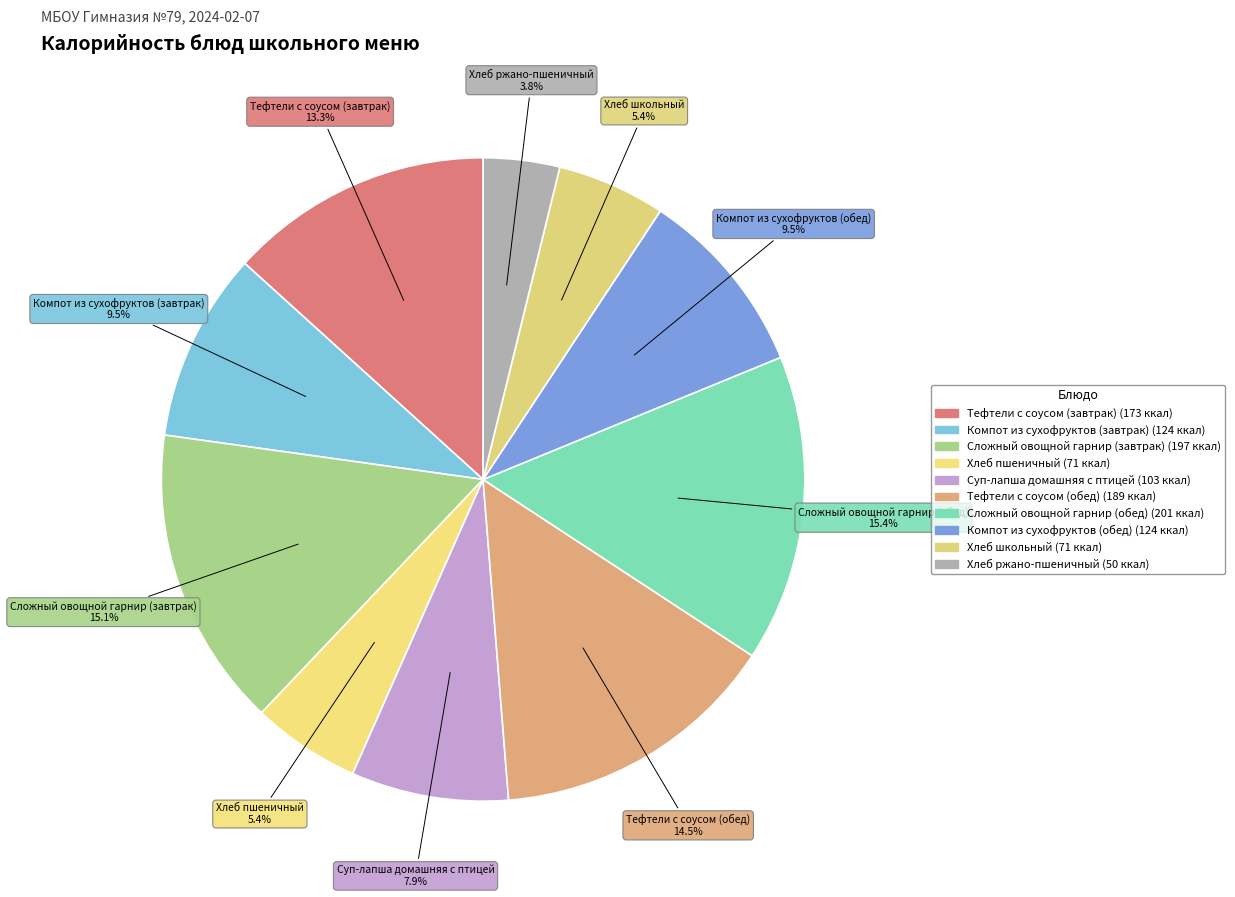

To the nearest percent, what is the combined percentage of Сложный овощной гарнир (завтрак) and Компот из сухофруктов (завтрак)?

25%